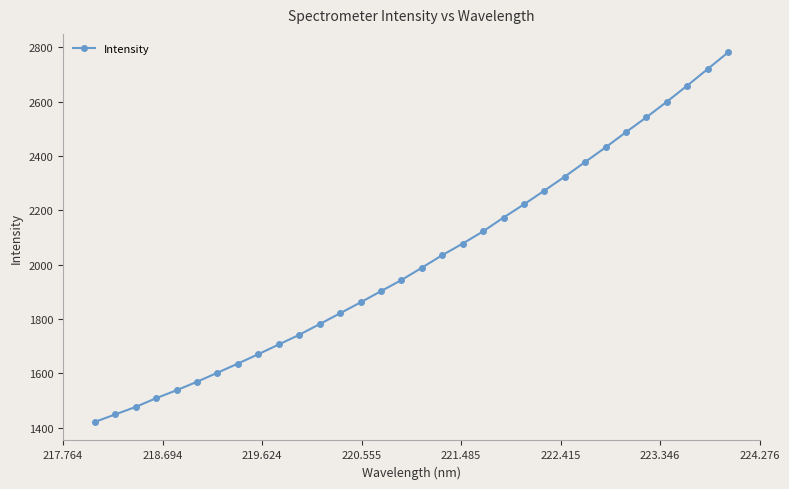

What is the difference between the second highest and second lowest values?

1272.0